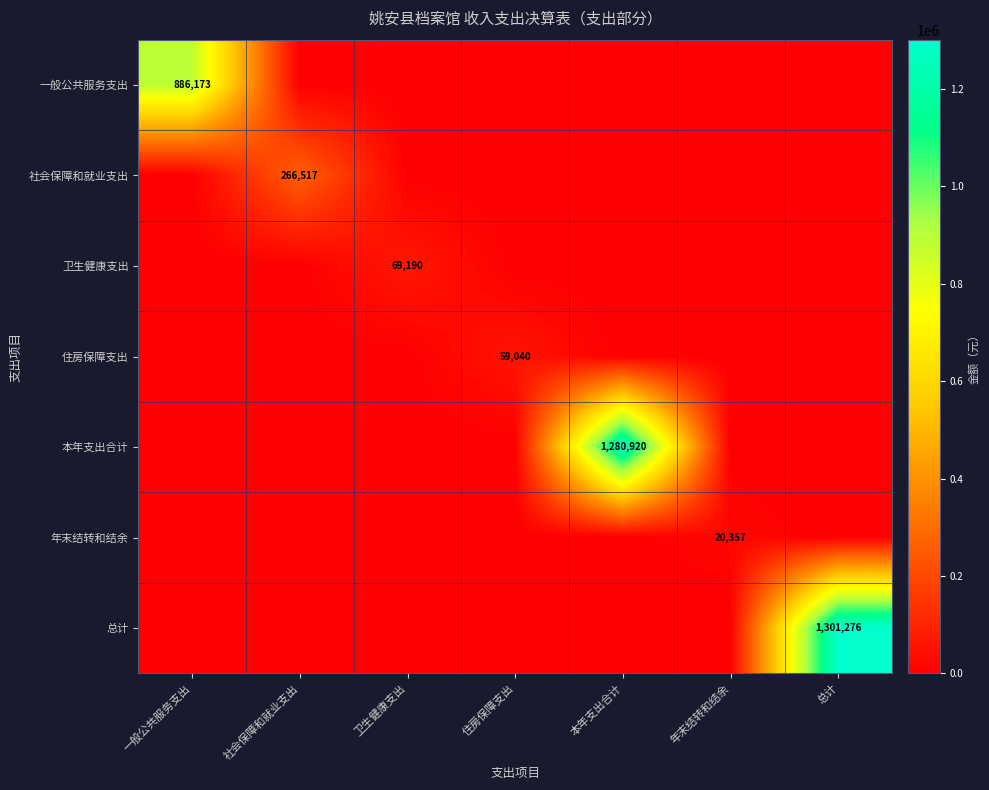

Which category has the lowest value across all series?

社会保障和就业支出